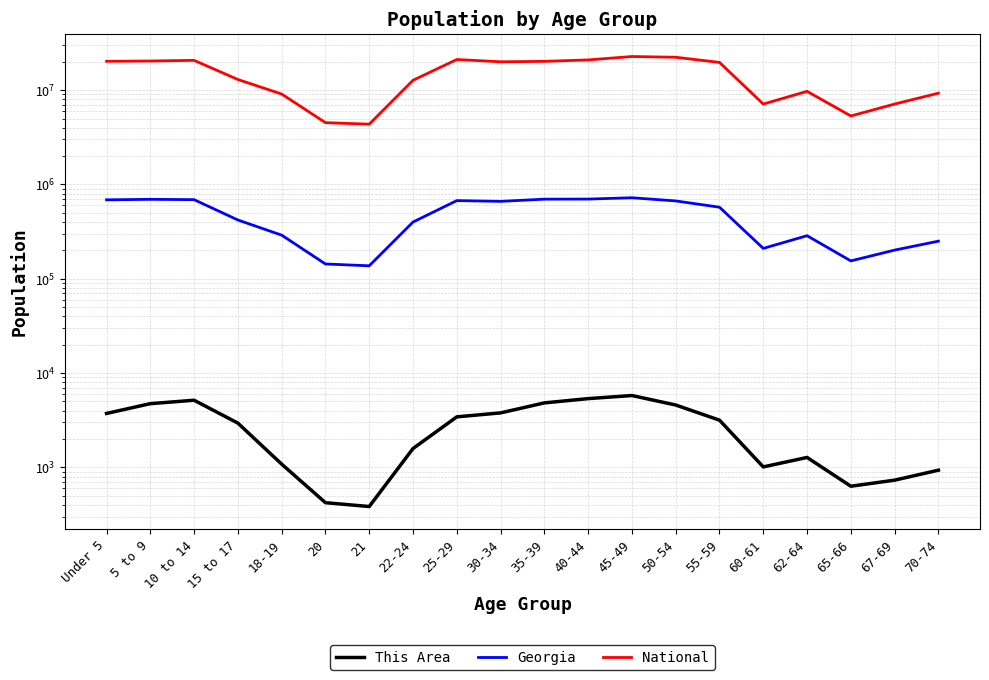

What is the greatest value displayed?

22708591